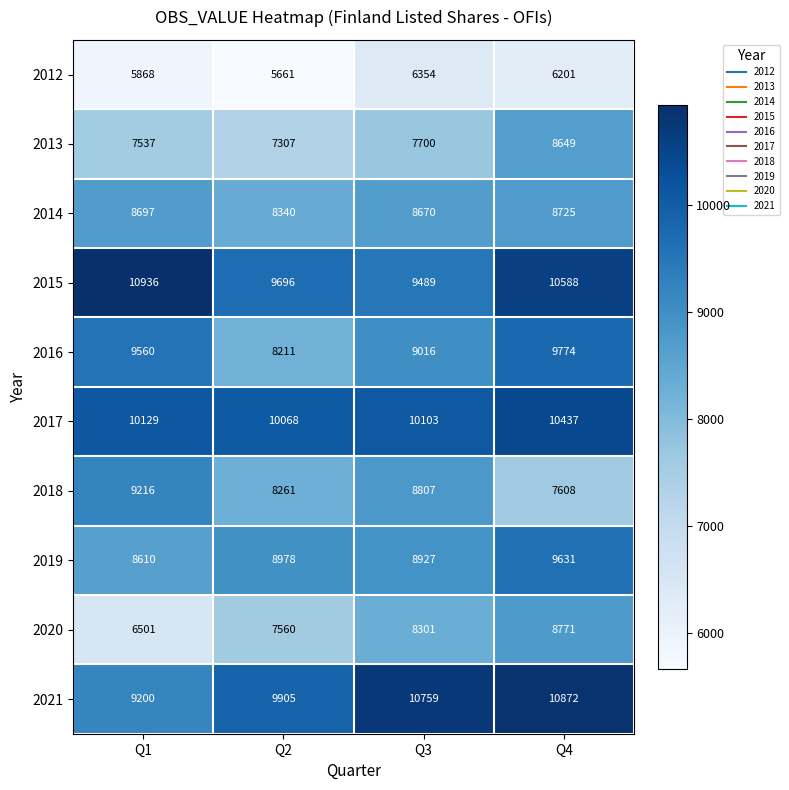

The 2020 series shows 11675 at Q2. True or false?

False